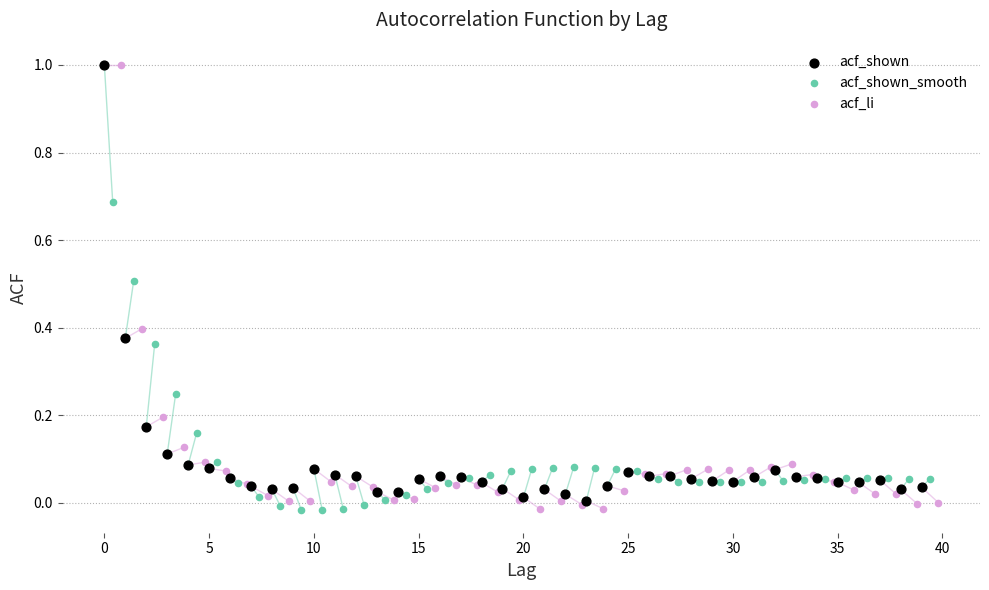

Which series has the largest Y range (max minus min)?

acf_li